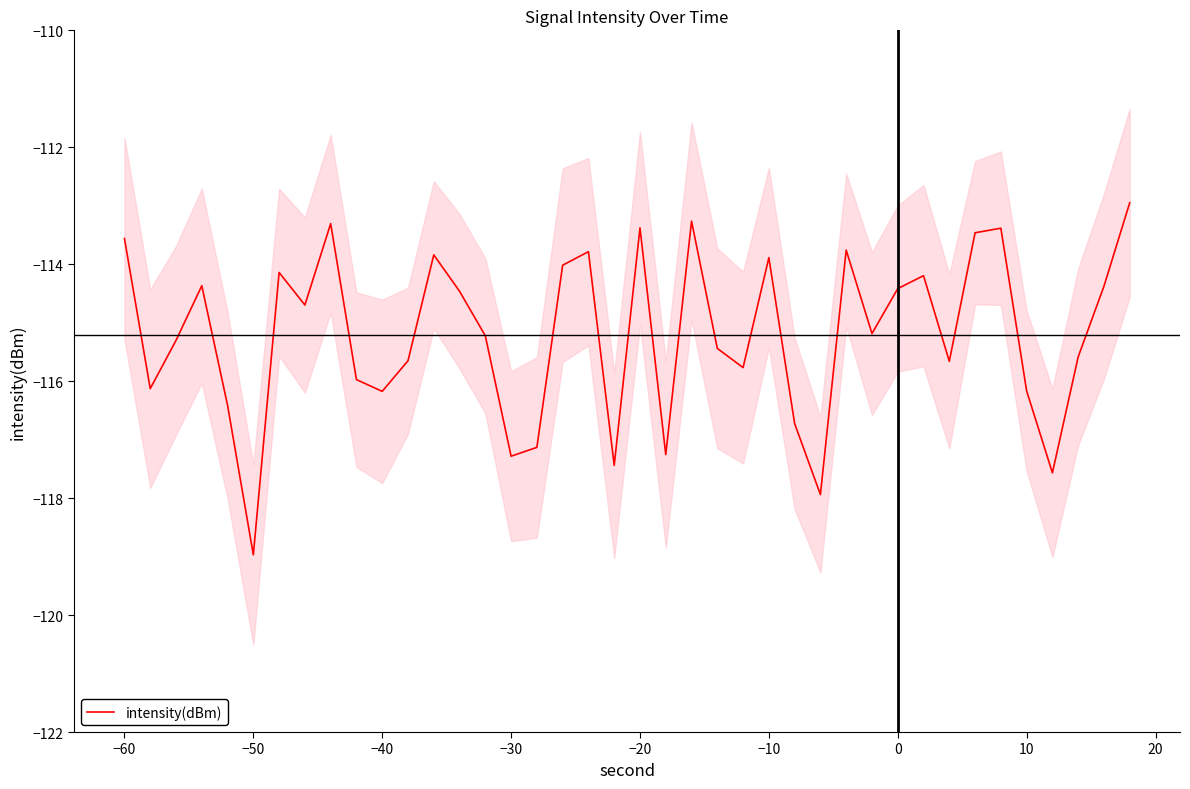

At which label does intensity(dBm) first exceed -115?

−60